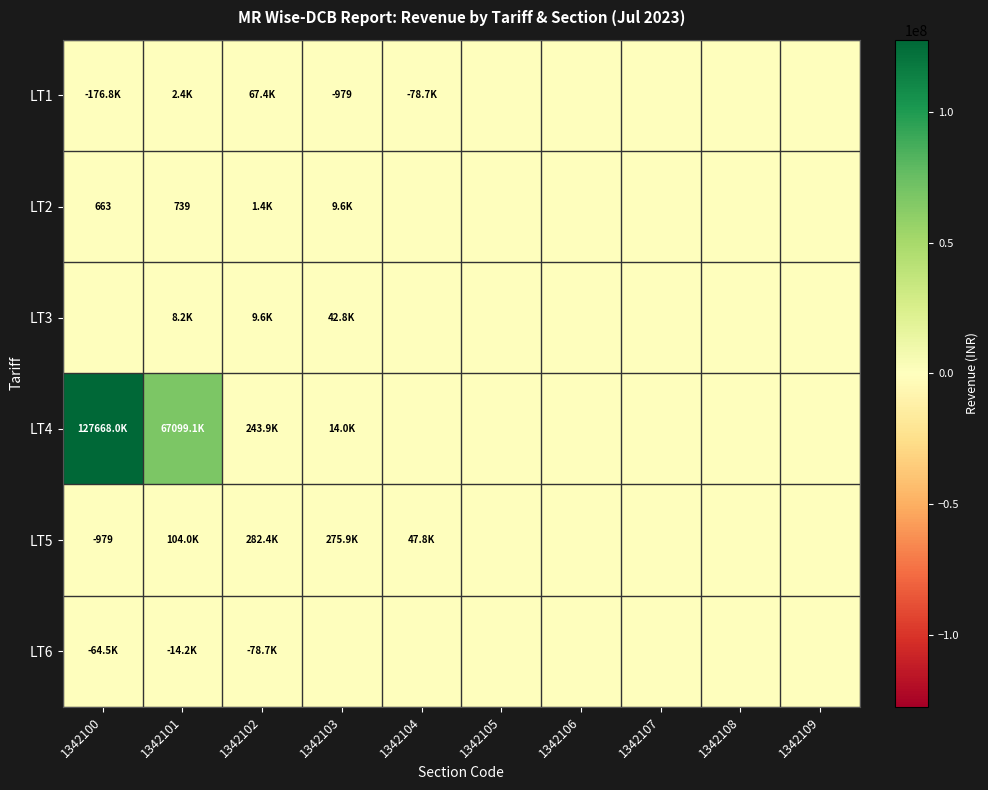

At which label is LT4 closest to 63834022?

1342101